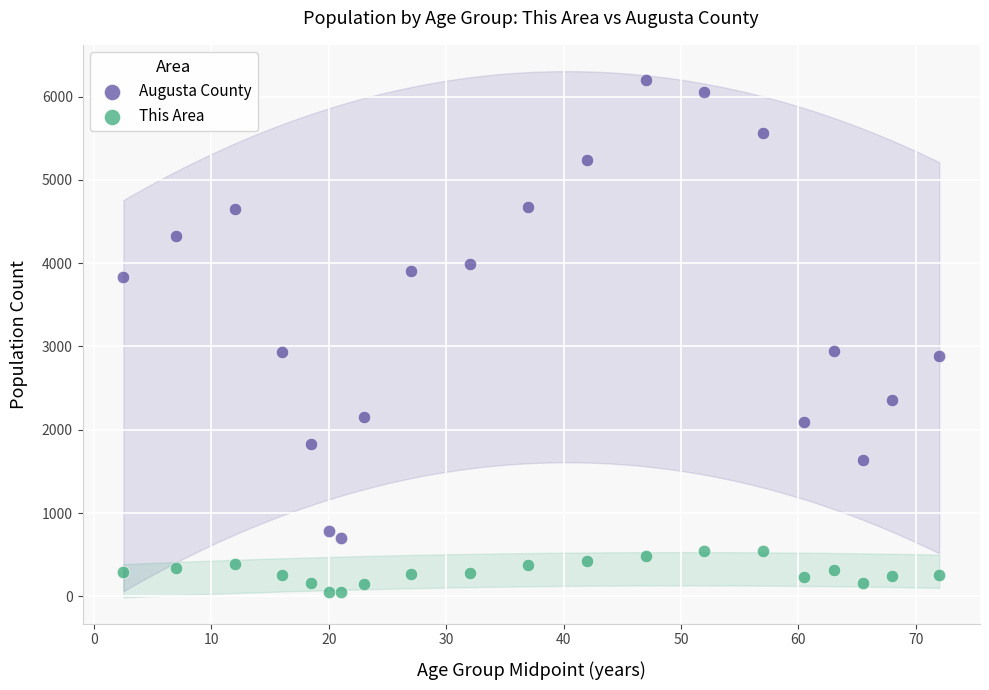

Across all data points, what is the range of Y values (max minus min)?

6150